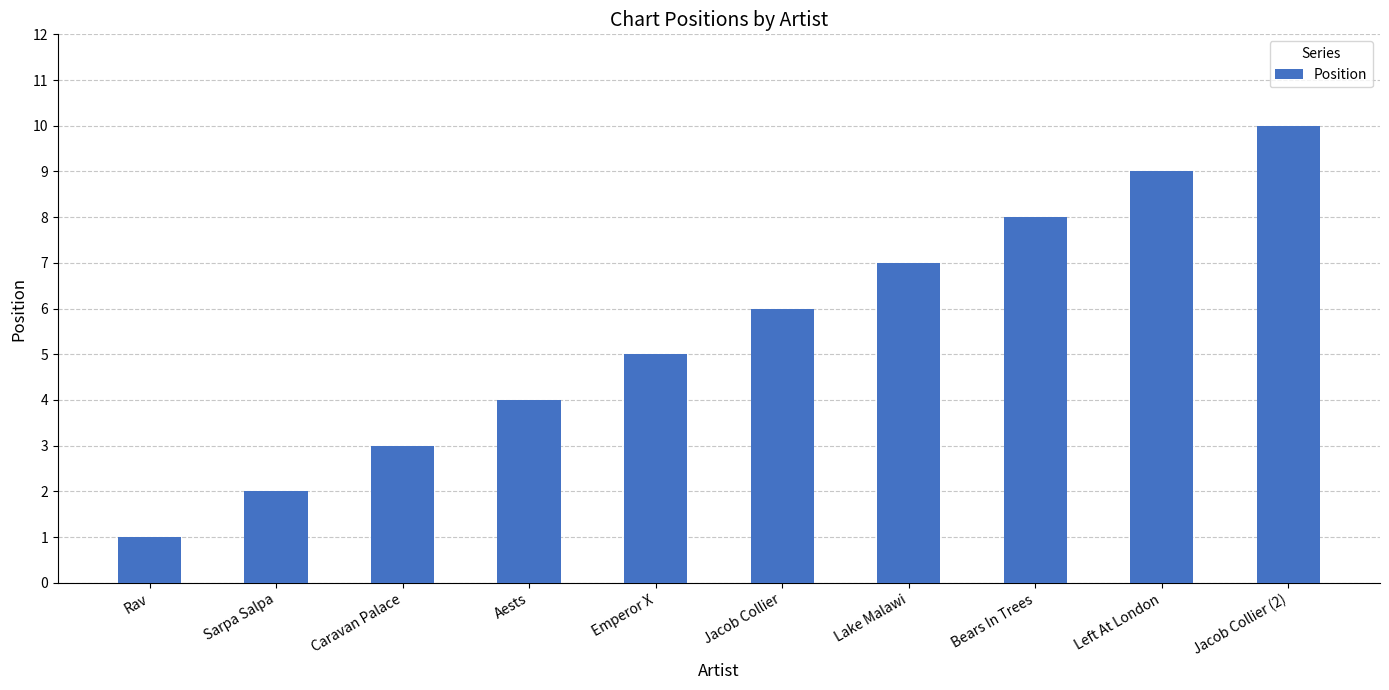

How many bars are there in total?

10